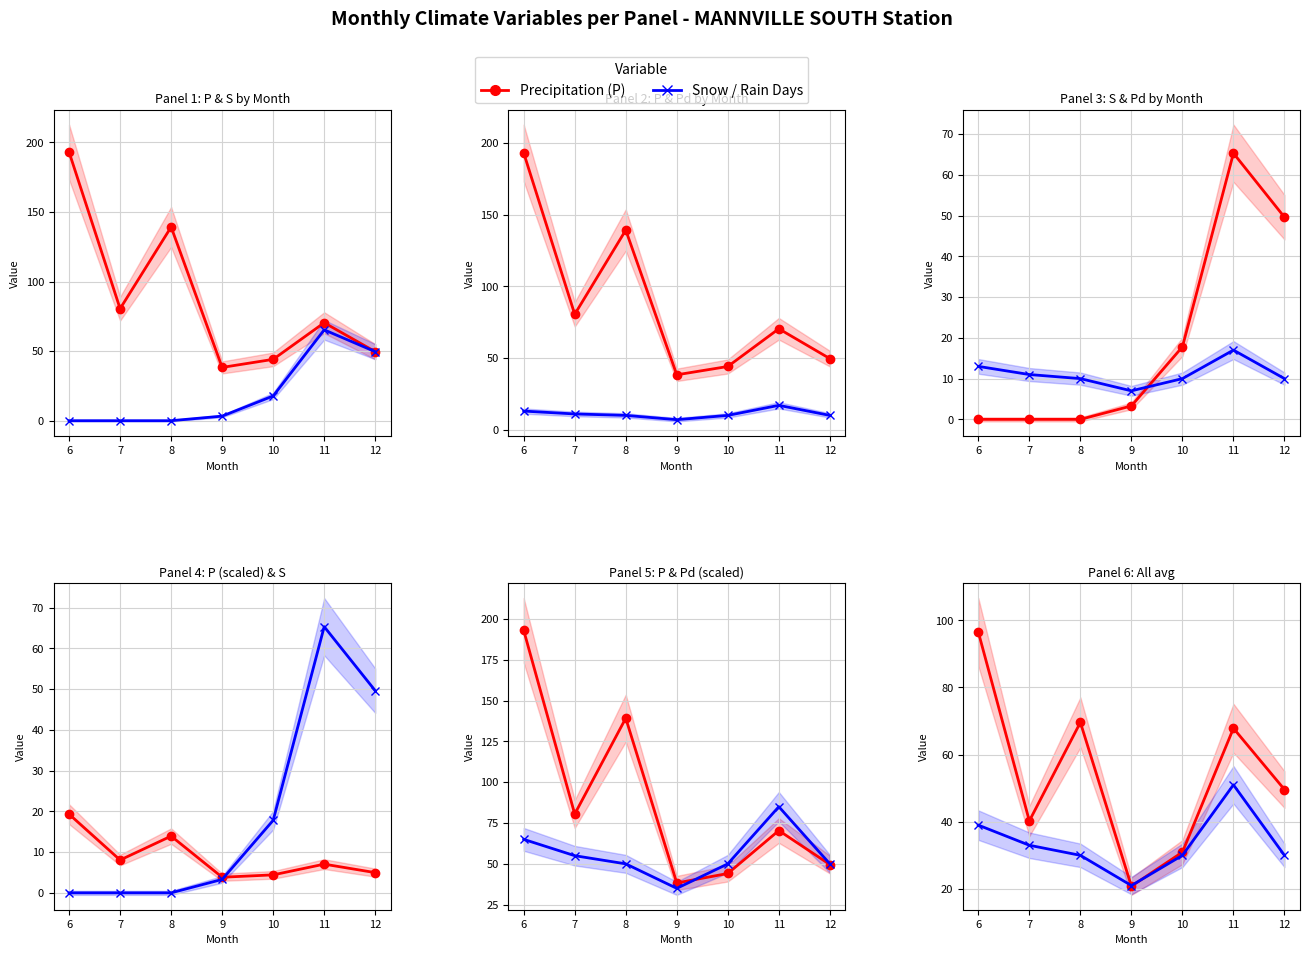

Is it true that Snow / Rain Days equals 32.4 at 9?

False